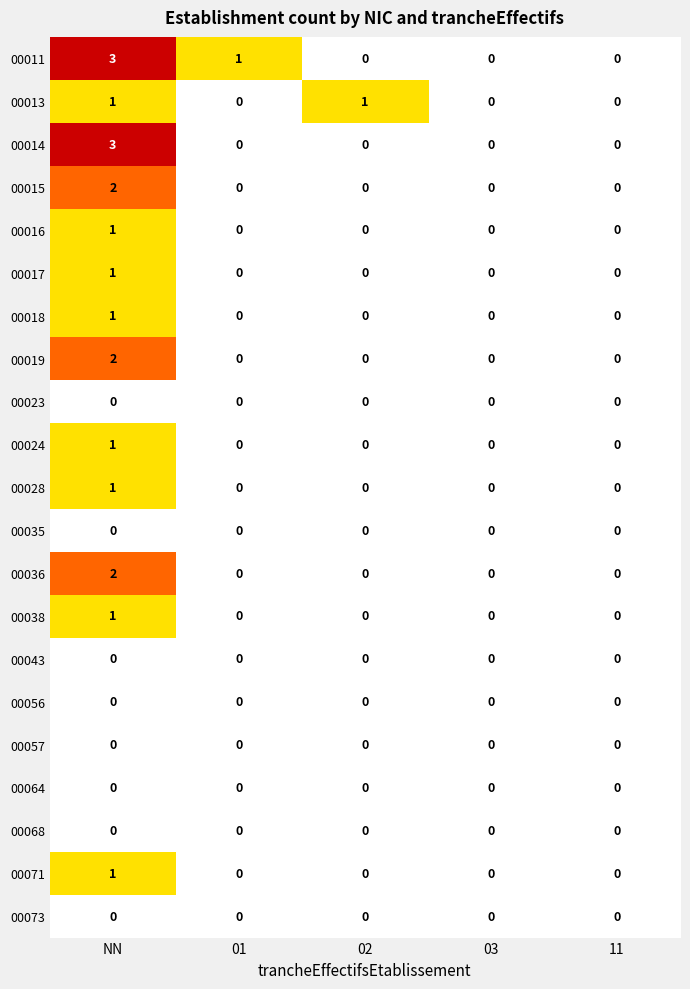

Which label corresponds to the largest value in the chart?

NN